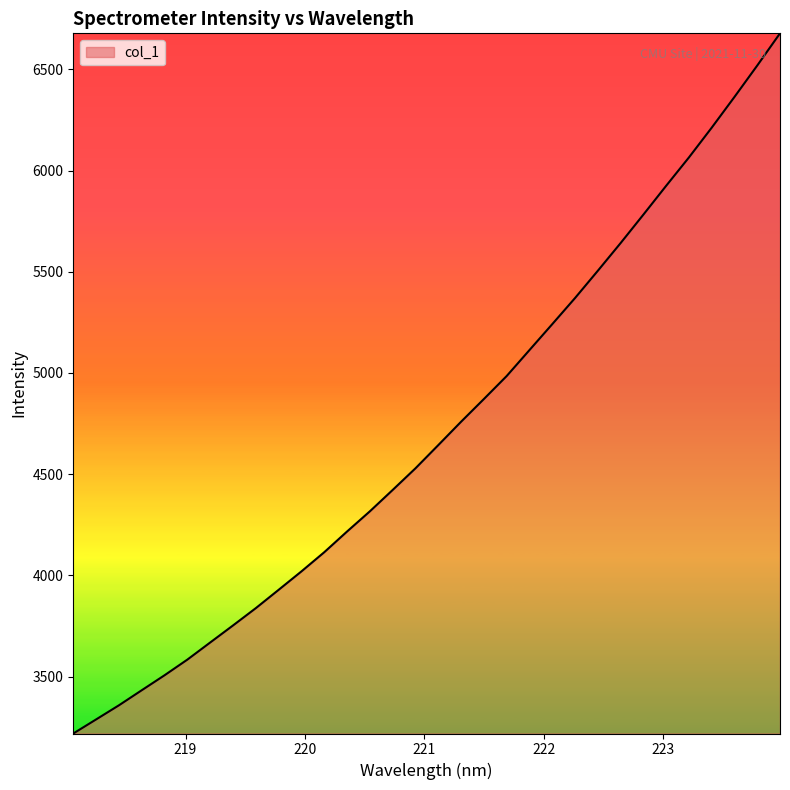

What is the smallest value displayed?

3218.5